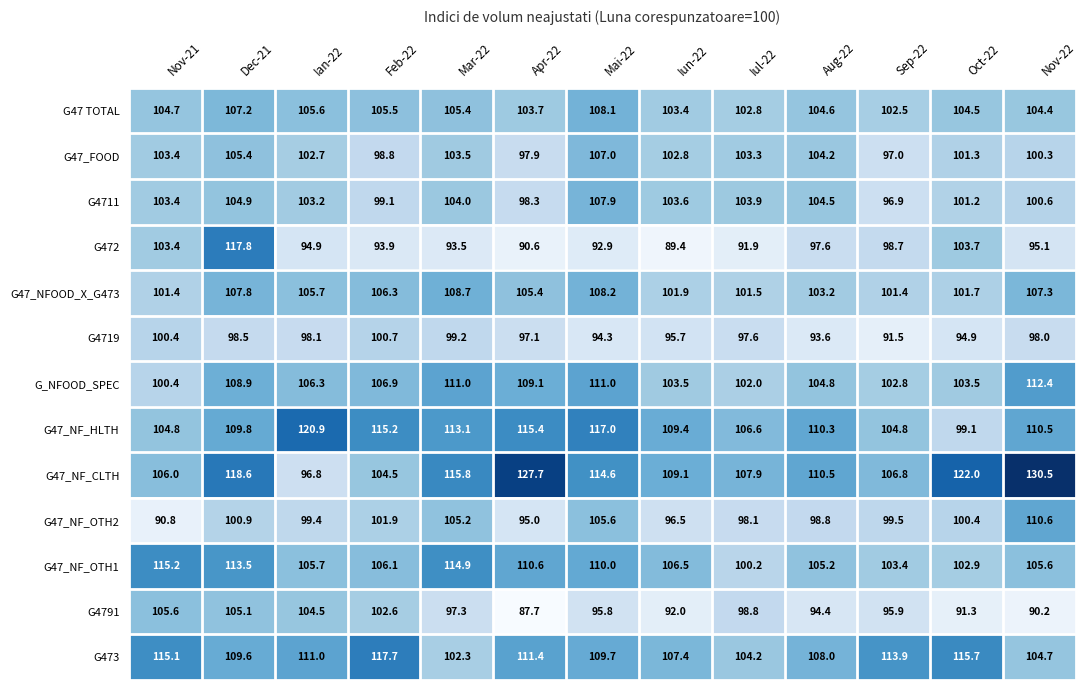

How many values in the G4791 series are below 95?

5